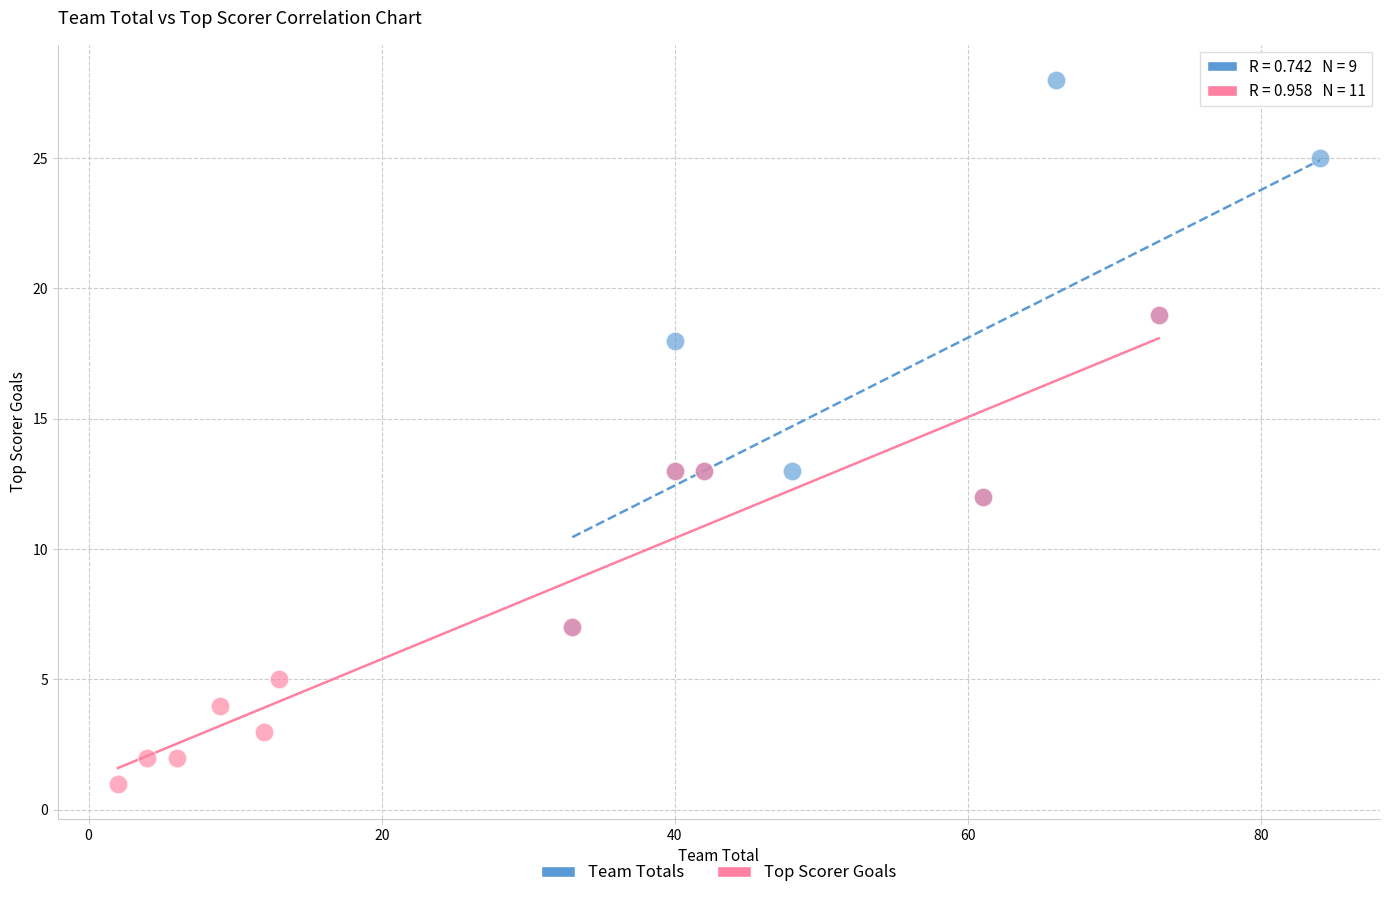

Which series contains the highest Y value?

Team Totals